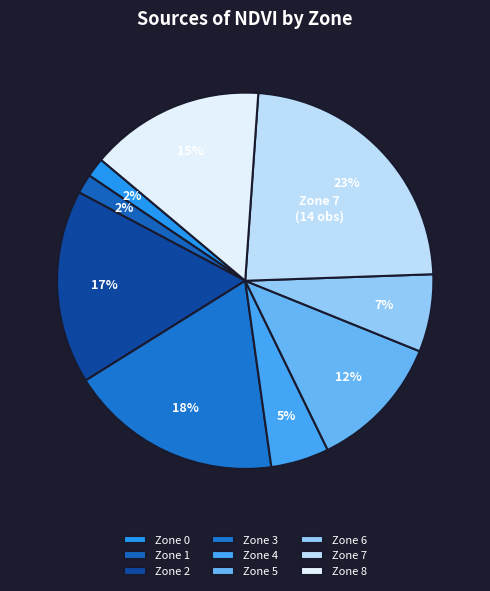

To the nearest percent, what is the combined percentage of Zone 5 and Zone 2?

28%